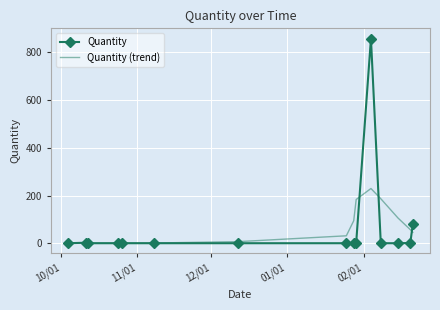

Which series has the largest range (max minus min)?

Quantity